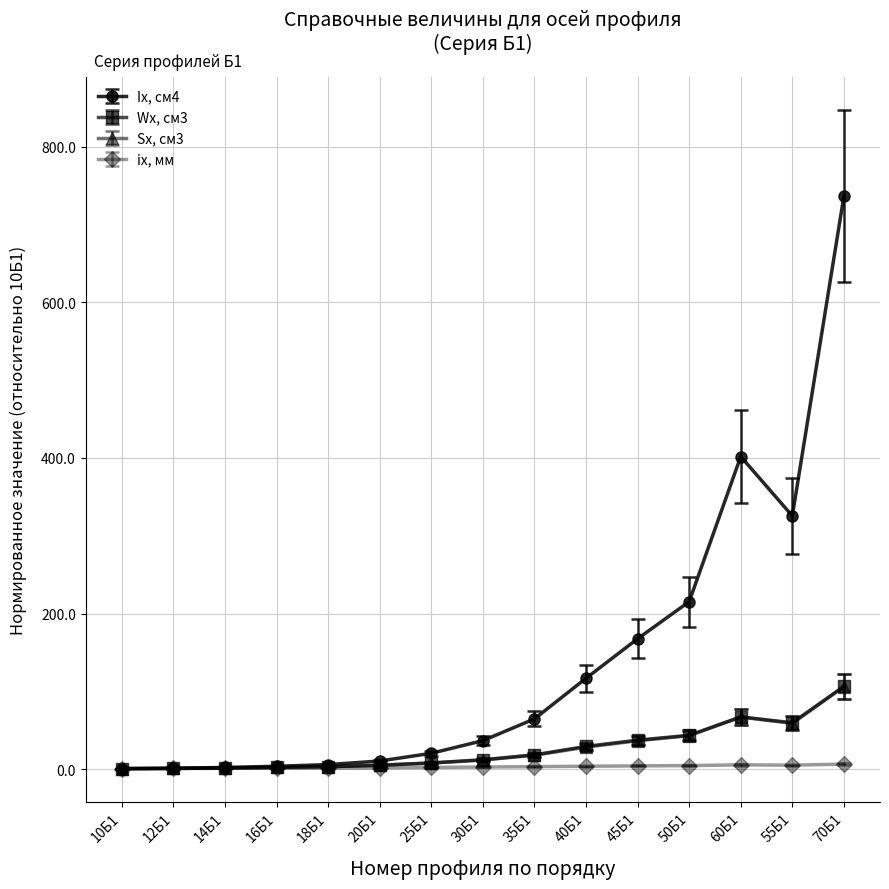

Which series has the widest spread of values?

Iх, см4